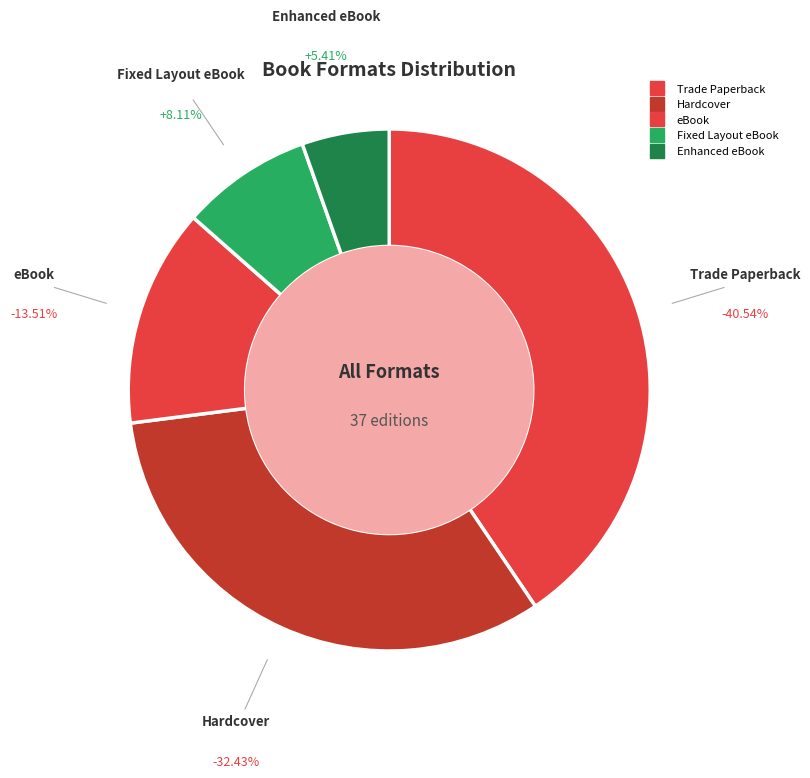

Approximately how many times larger is the value at Fixed Layout eBook compared to Enhanced eBook?

1.5